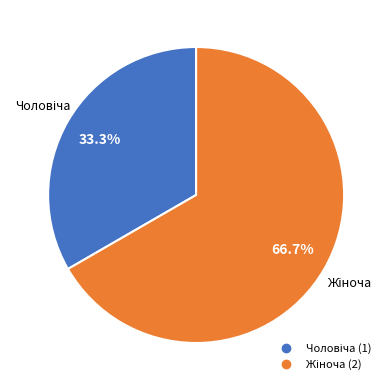

Is there any slice that represents more than half of the pie?

Yes